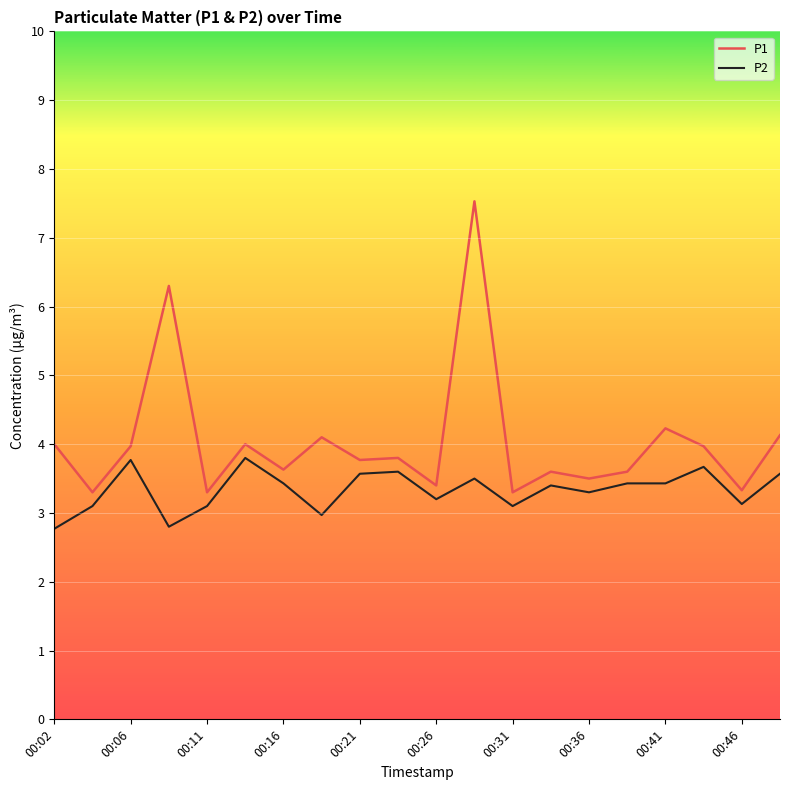

Which series has the largest total across all categories?

P1